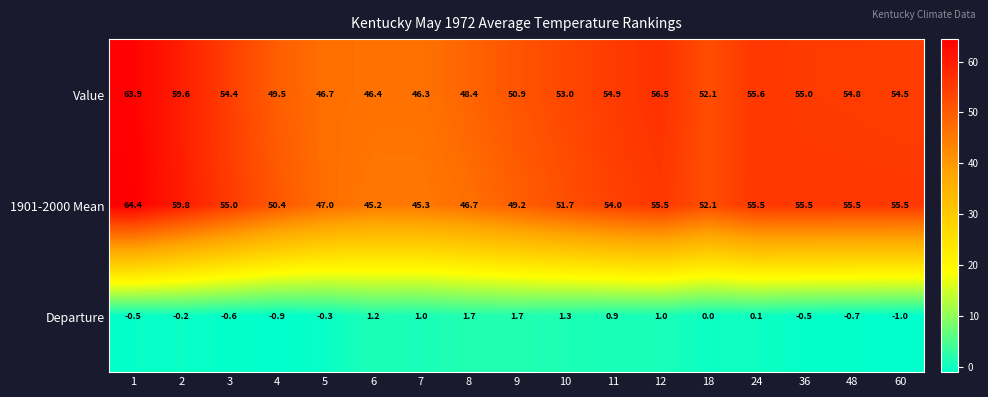

Between 5 and 6, which series saw the biggest shift?

1901-2000 Mean